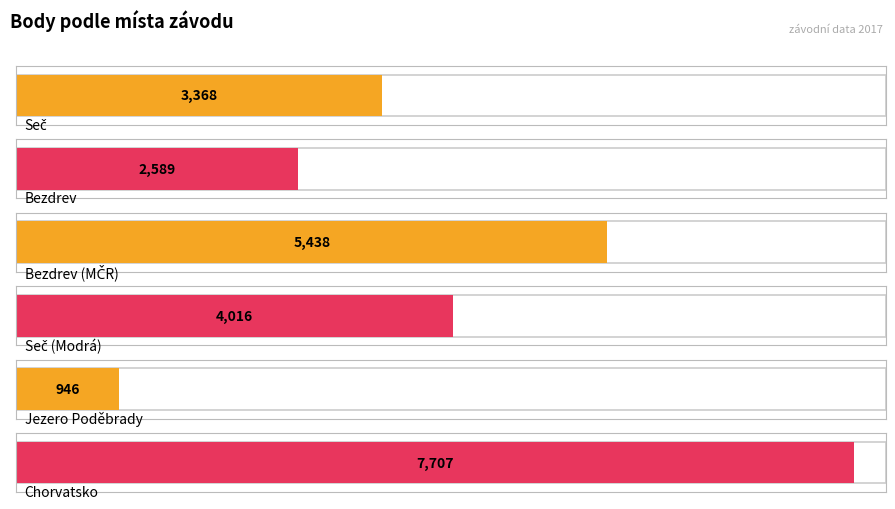

What value does the data have at Seč (Modrá), to the nearest 50?

4000